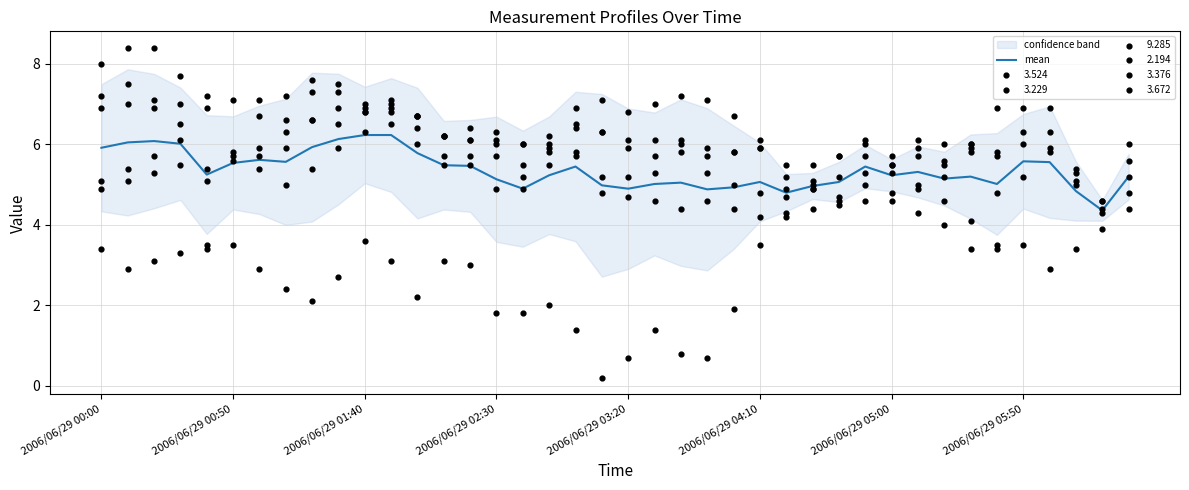

Which has a higher value, 13 or 17?

13